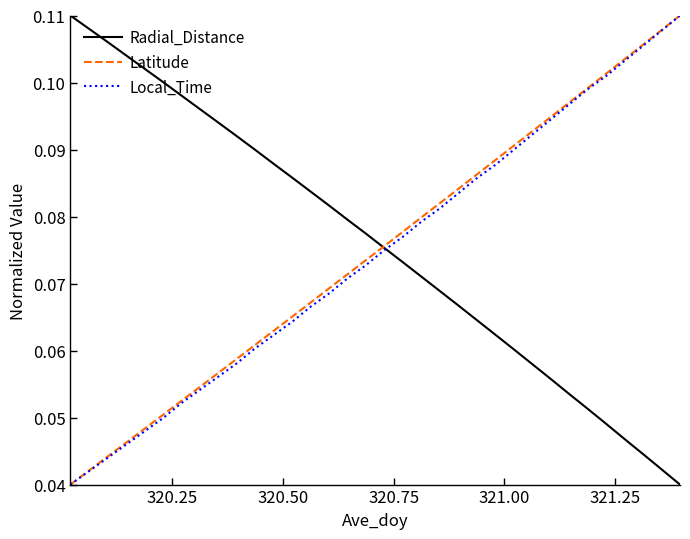

What are all the series names shown in the legend?

Radial_Distance, Latitude, Local_Time